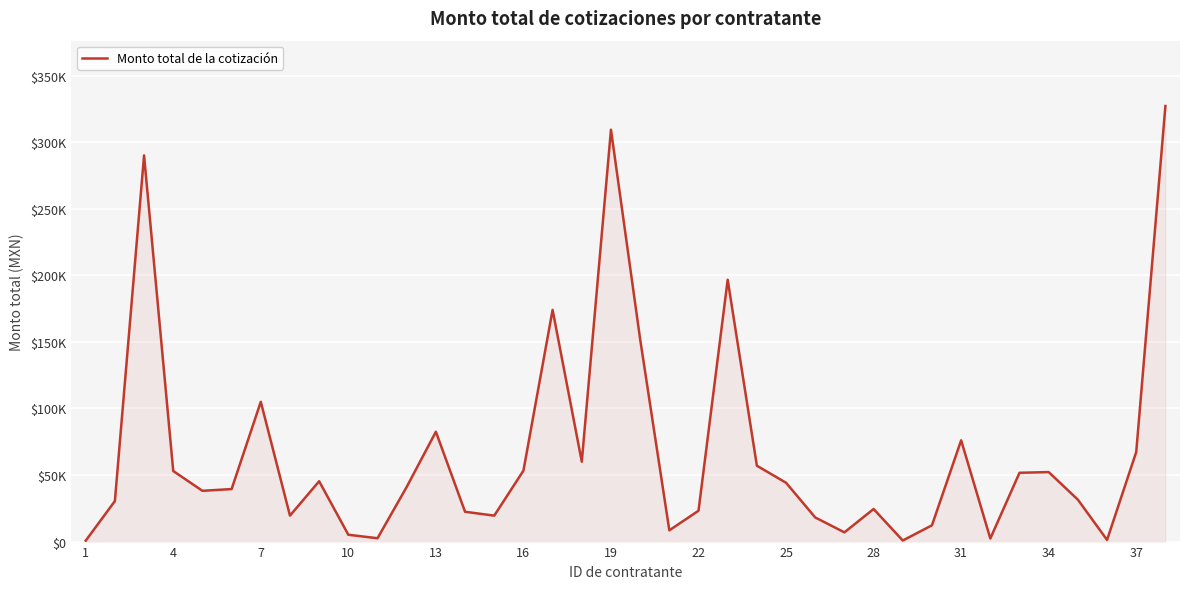

Is this an area chart (filled region under the line)?

Yes